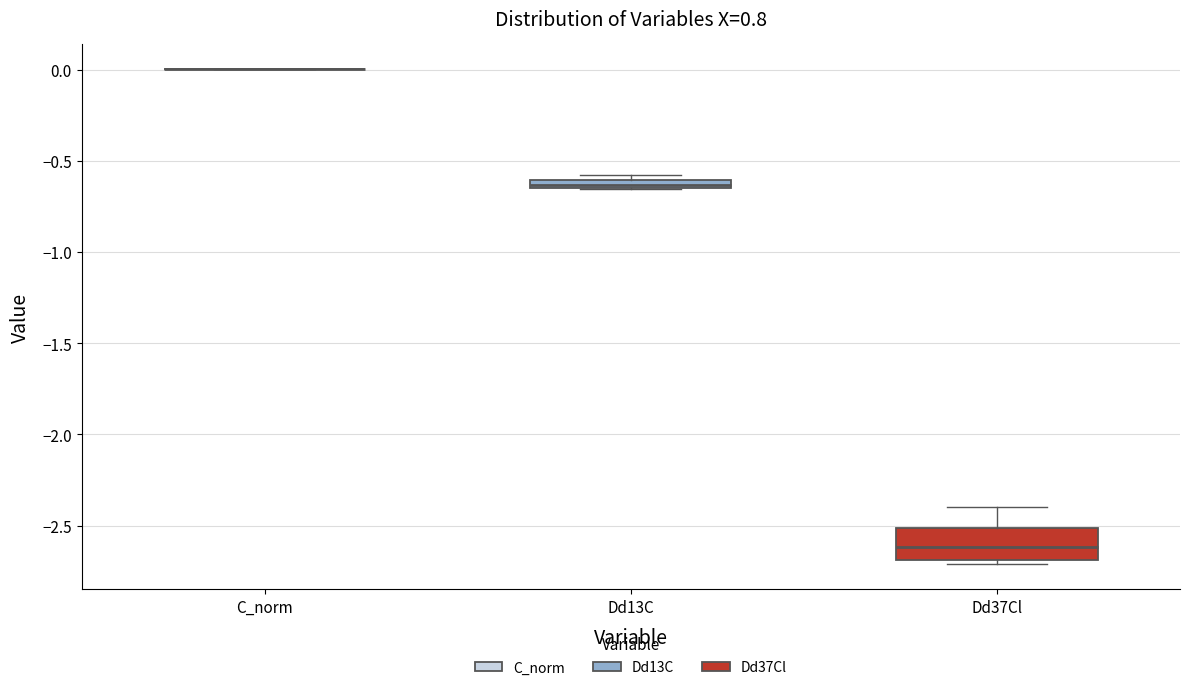

Which box is the tallest, from its lower edge to its upper edge?

Dd37Cl